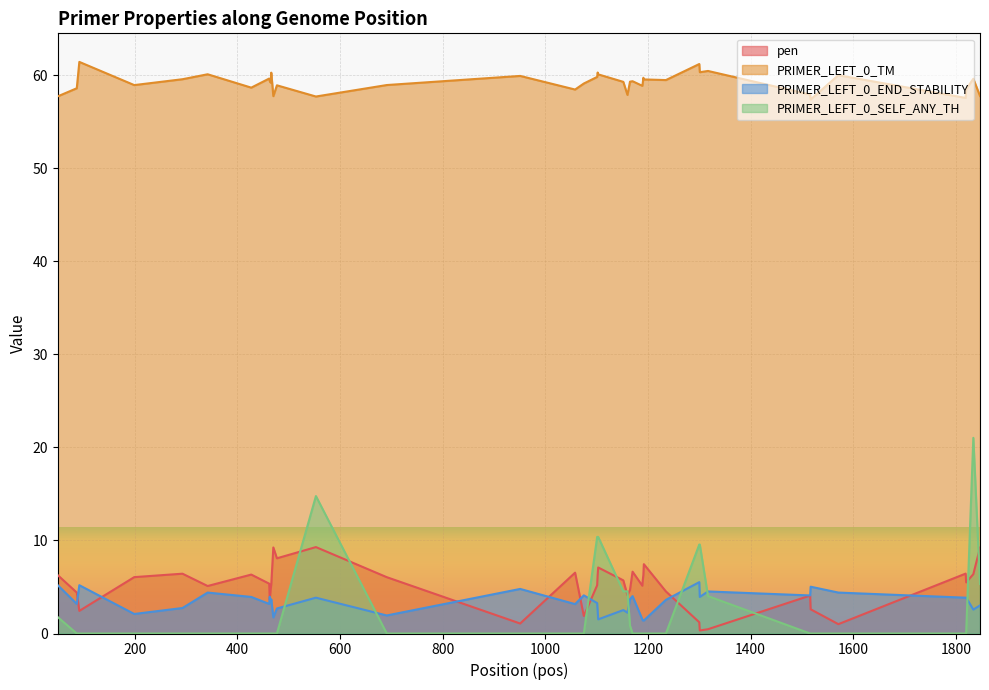

True or false: PRIMER_LEFT_0_TM and pen intersect in this chart.

False